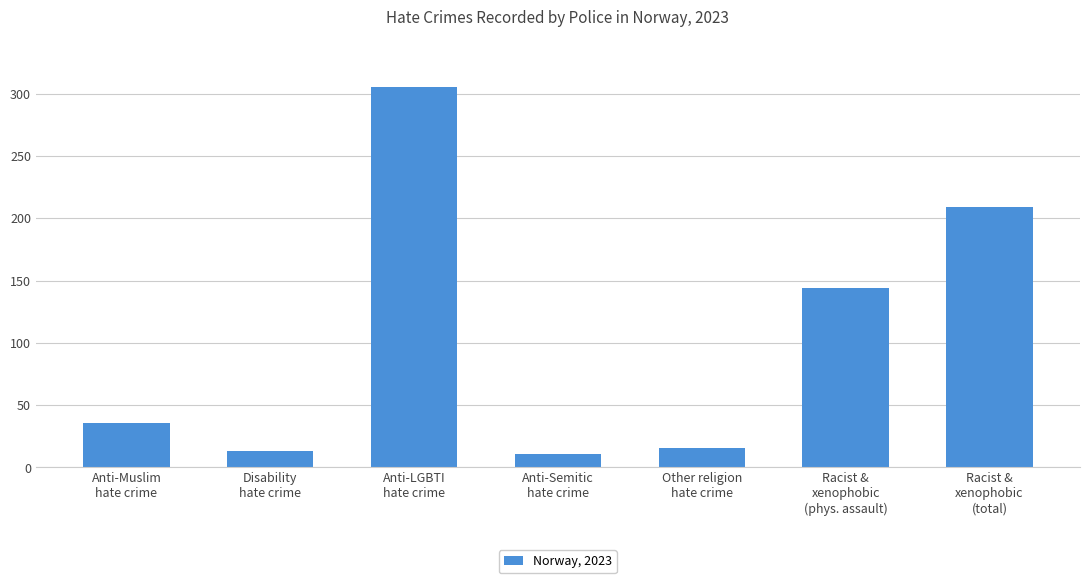

Reading left to right, extract all data points from this chart.

Anti-Muslim
hate crime=36	Disability
hate crime=13	Anti-LGBTI
hate crime=305	Anti-Semitic
hate crime=11	Other religion
hate crime=16	Racist &
xenophobic
(phys. assault)=144	Racist &
xenophobic
(total)=209